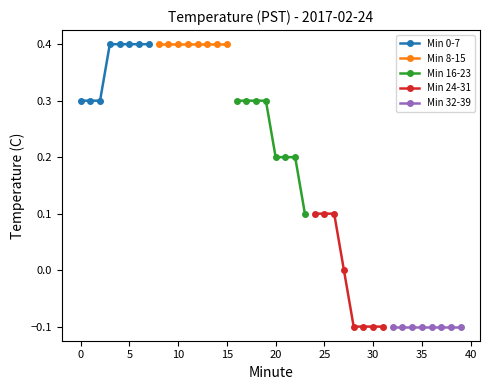

Reading right to left, extract all data points from this chart.

Min 0-7: 0.4	0.4	0.4	0.4	0.4	0.3	0.3	0.3
Min 8-15: 0.4	0.4	0.4	0.4	0.4	0.4	0.4	0.4
Min 16-23: 0.1	0.2	0.2	0.2	0.3	0.3	0.3	0.3
Min 24-31: -0.1	-0.1	-0.1	-0.1	0.0	0.1	0.1	0.1
Min 32-39: -0.1	-0.1	-0.1	-0.1	-0.1	-0.1	-0.1	-0.1